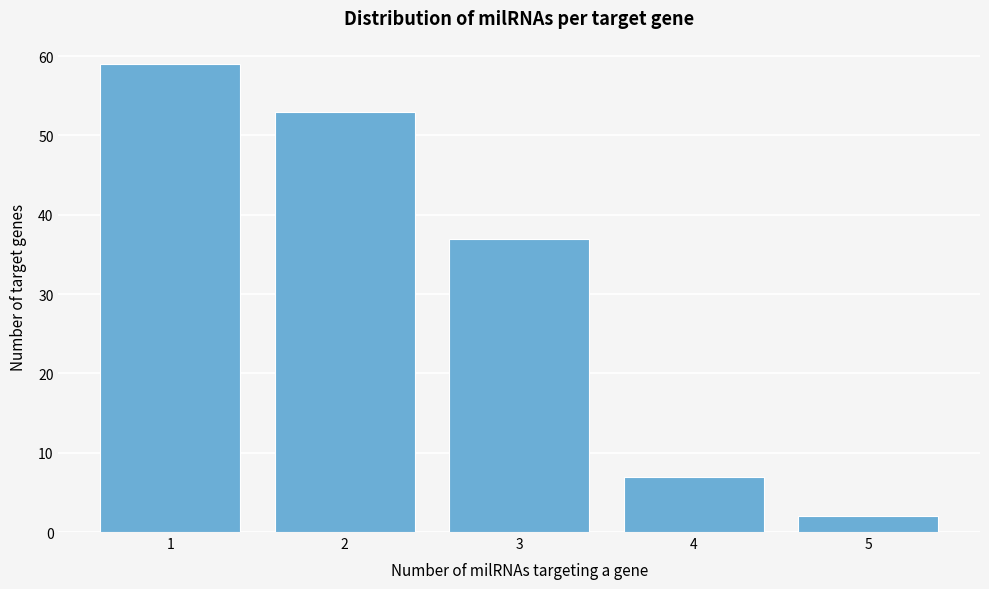

Reading left to right, transcribe all the data shown in this chart.

59	53	37	7	2